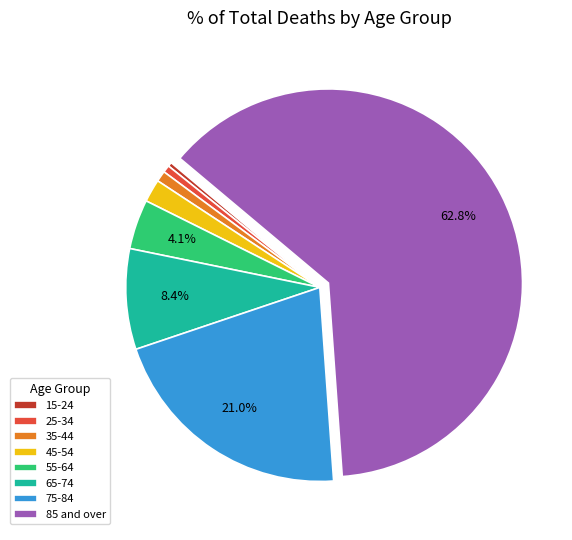

How many slices are in this pie chart?

8